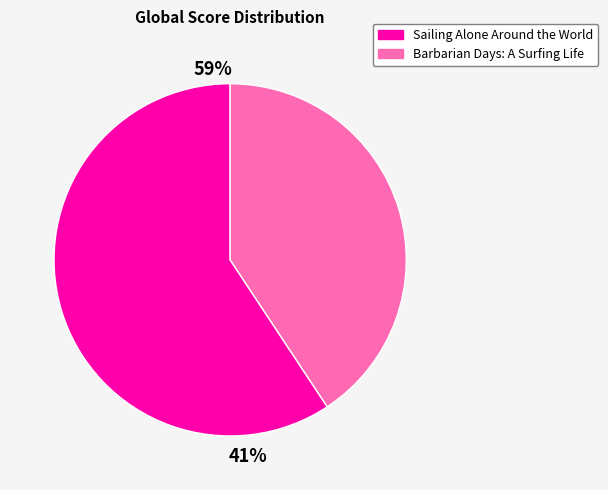

Which category has the biggest portion of the pie?

Sailing Alone Around the World